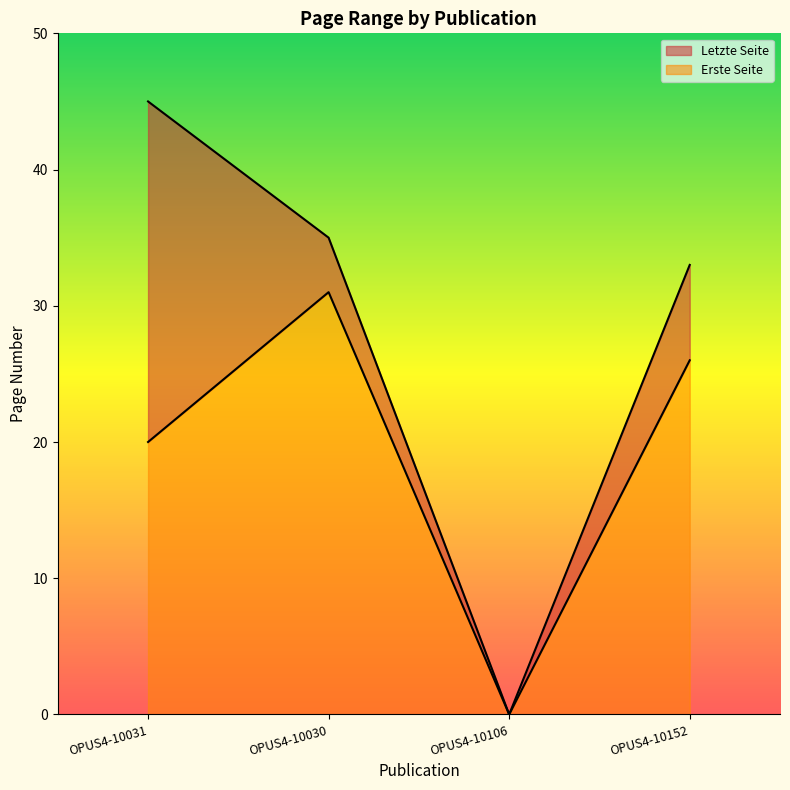

Reading left to right, list all the values displayed in this chart.

Erste Seite: OPUS4-10031=20	OPUS4-10030=31	OPUS4-10106=0	OPUS4-10152=26
Letzte Seite: OPUS4-10031=45	OPUS4-10030=35	OPUS4-10106=0	OPUS4-10152=33